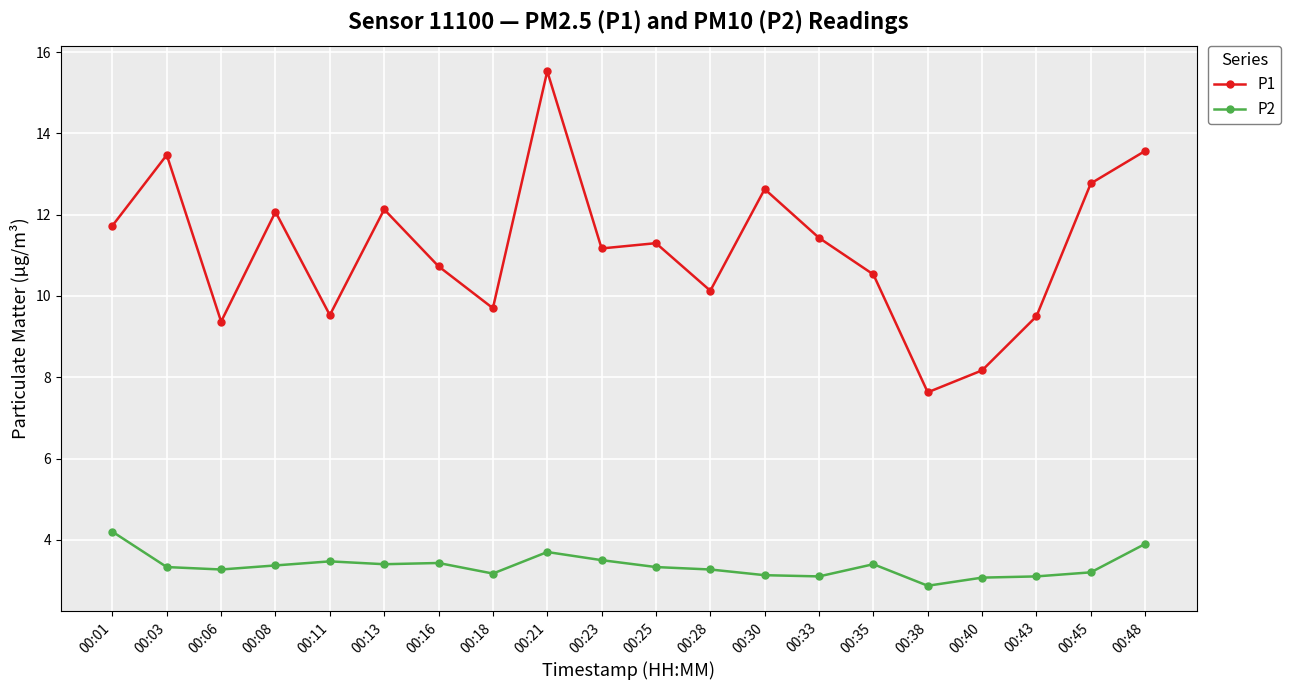

Which label corresponds to the smallest value in the chart?

00:38